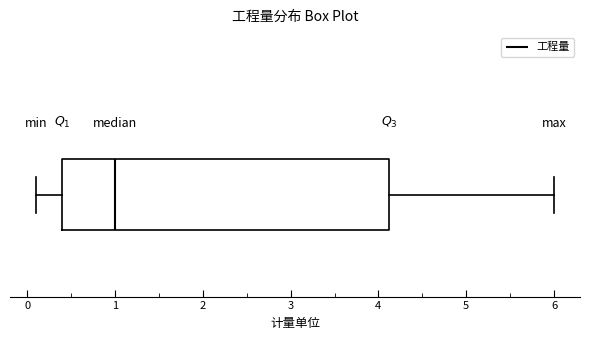

Read this box plot against the x-axis: the position of the median line, the range covered by the box, and the ends of both whiskers. The values are not printed on the chart, so give them approximately, as read against the axis.

median 1.0, box 0.4 to 4.1, whiskers 0.1 to 6.0